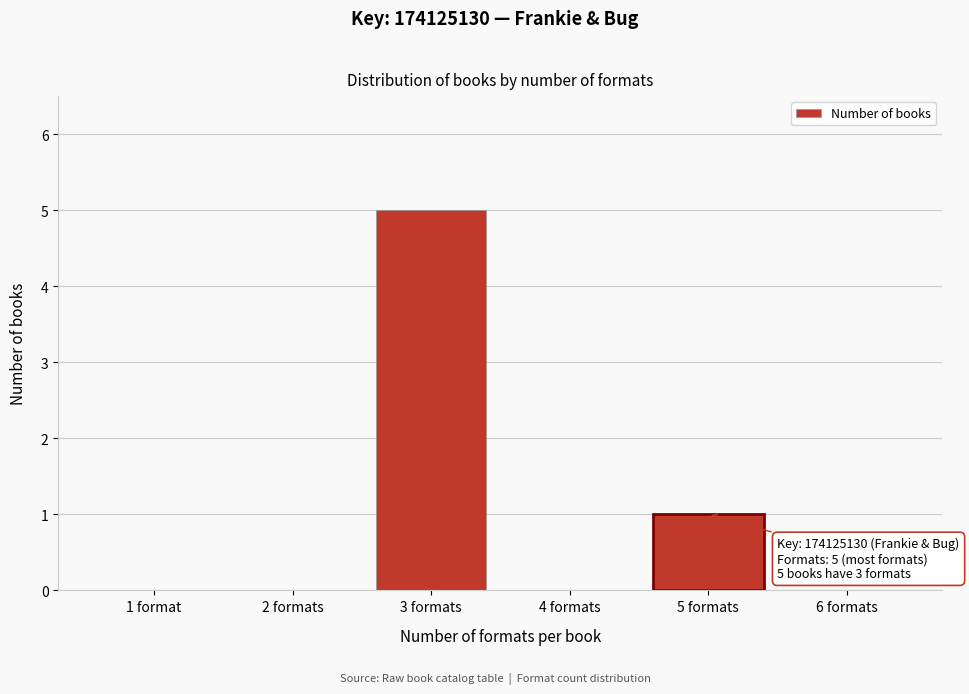

Reading left to right, transcribe all the data shown in this chart.

1 format=0	2 formats=0	3 formats=5	4 formats=0	5 formats=1	6 formats=0